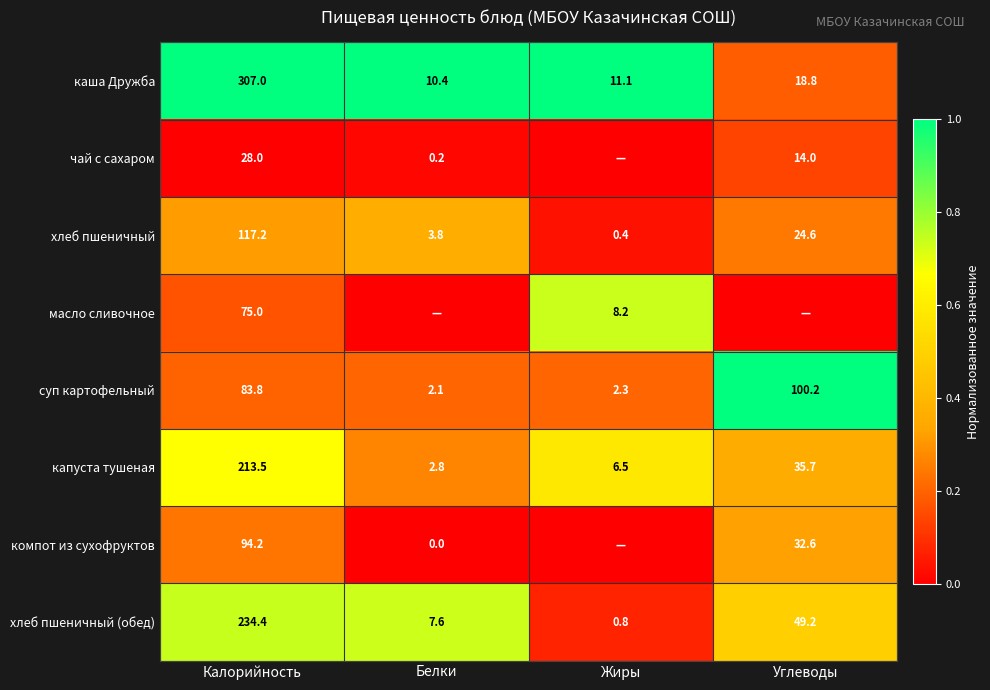

What is the difference between the чай с сахаром values at Белки and Калорийность?

27.8